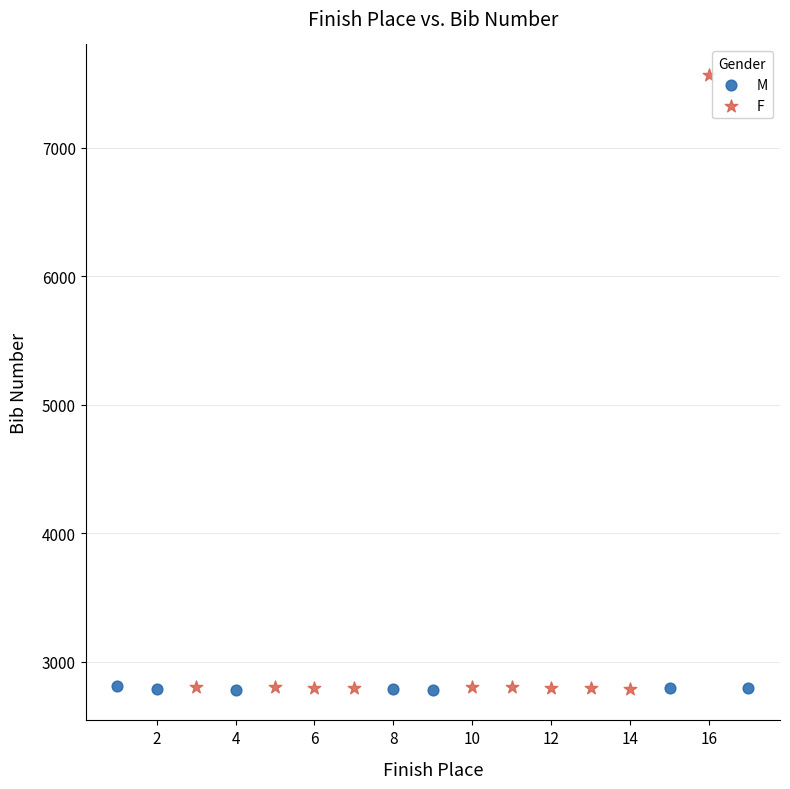

Which series reaches the maximum Y coordinate?

F